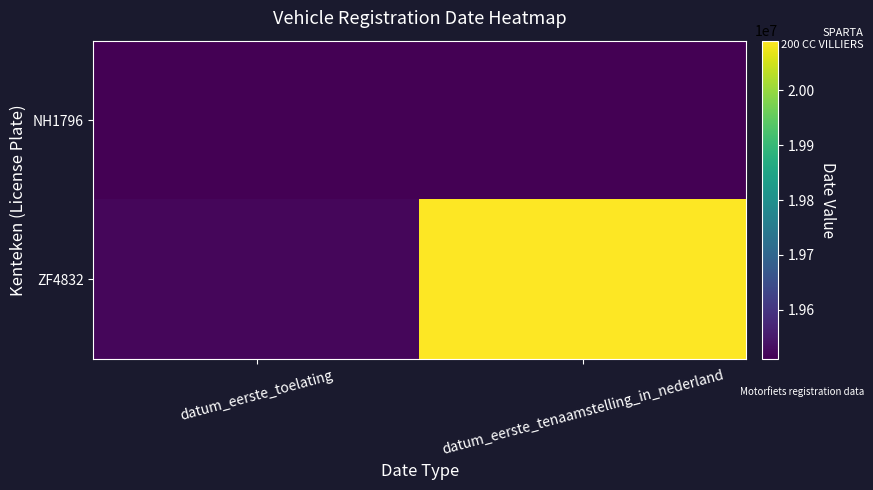

Rank the series by their maximum value, from lowest to highest.

NH1796, ZF4832